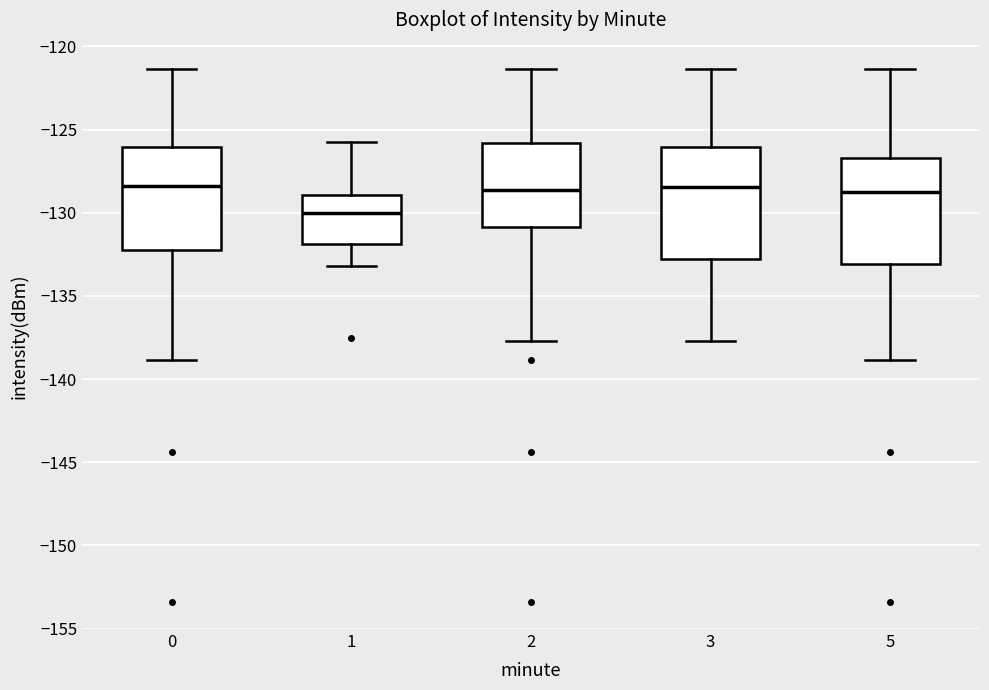

Where is the lower edge of the box at x = 1 on the y-axis? The values are not printed on the chart, so give them approximately, as read against the axis.

-132.0